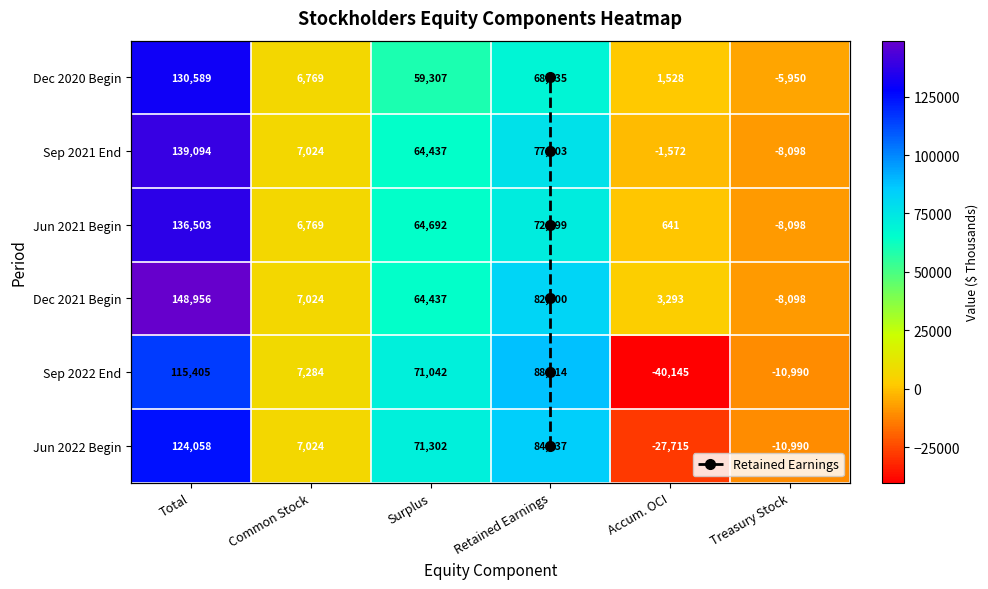

How many distinct data groups are displayed?

7